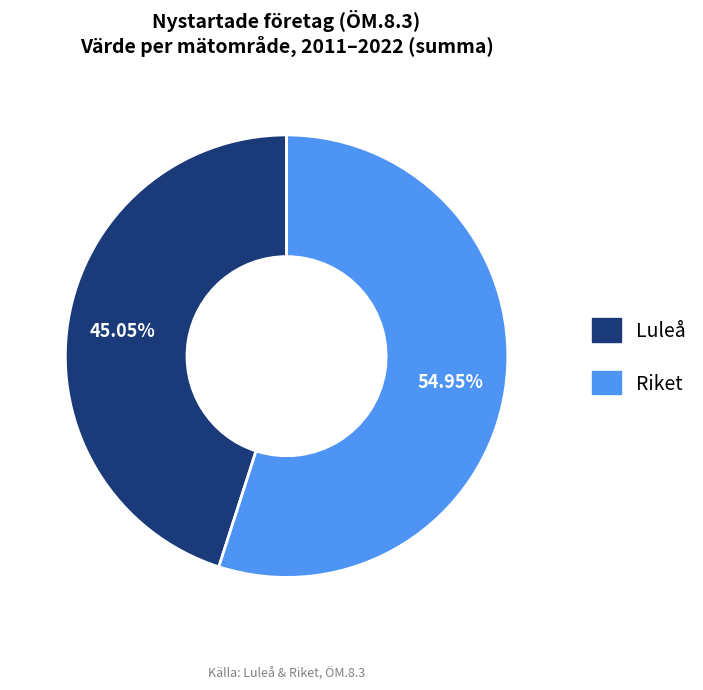

Rank the categories by value from highest to lowest.

Riket, Luleå